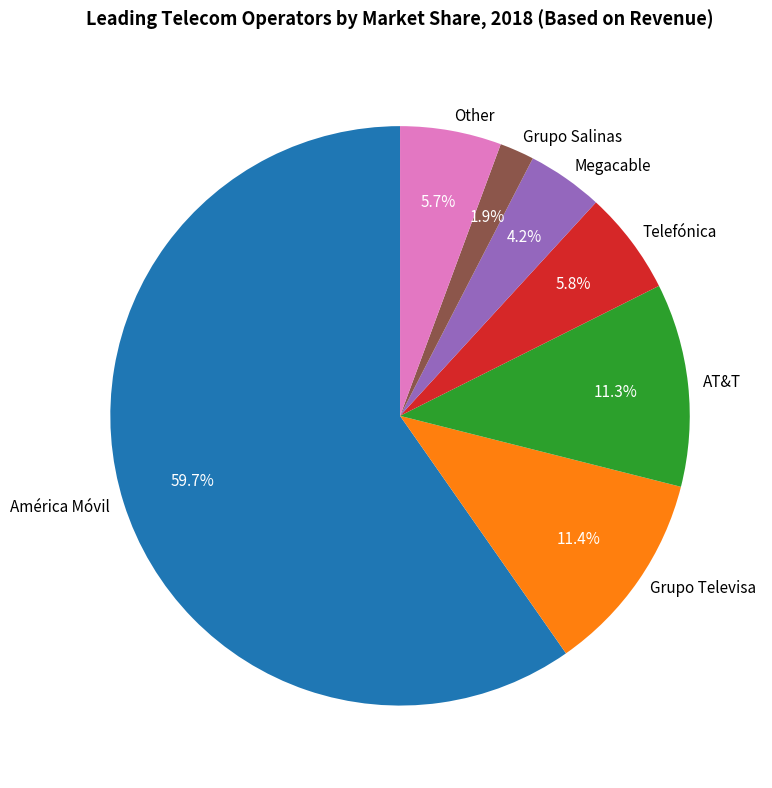

What is the majority slice?

América Móvil